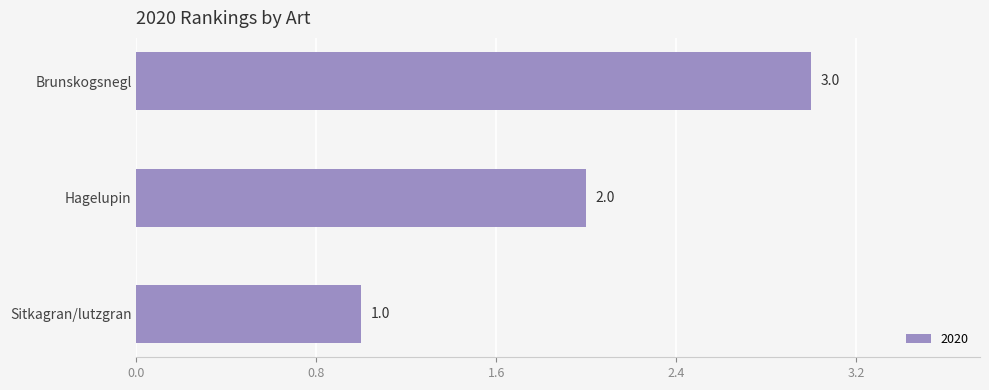

How many series are shown in this chart?

1